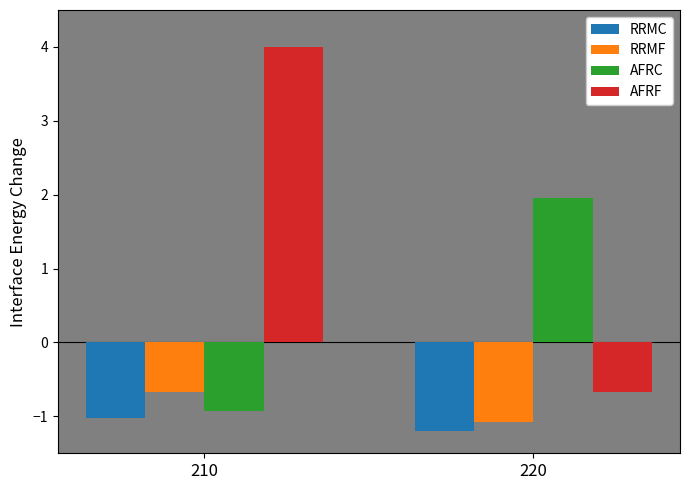

Where is RRMF nearest to the value 0?

210